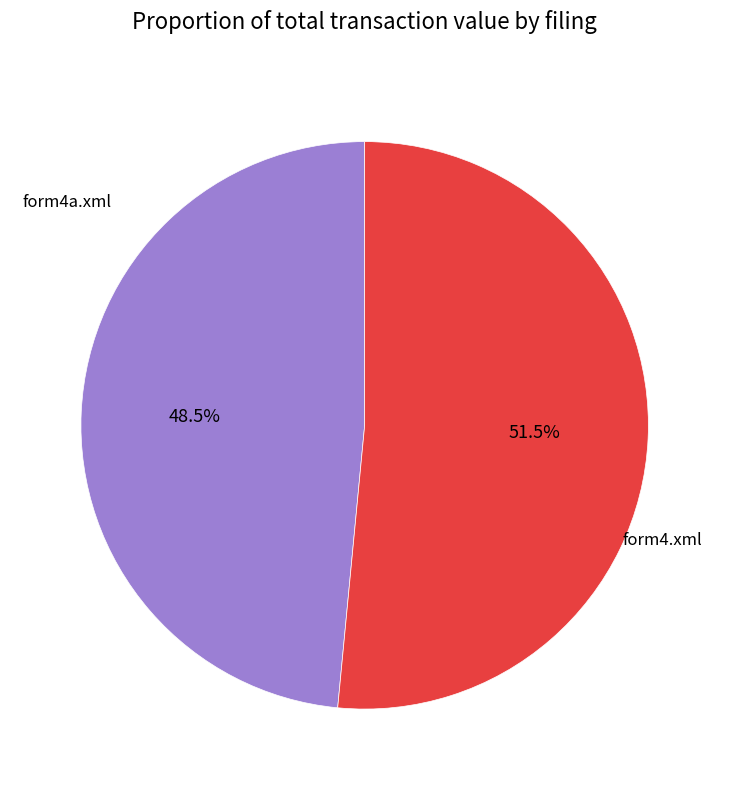

Is there a majority slice in this chart?

Yes